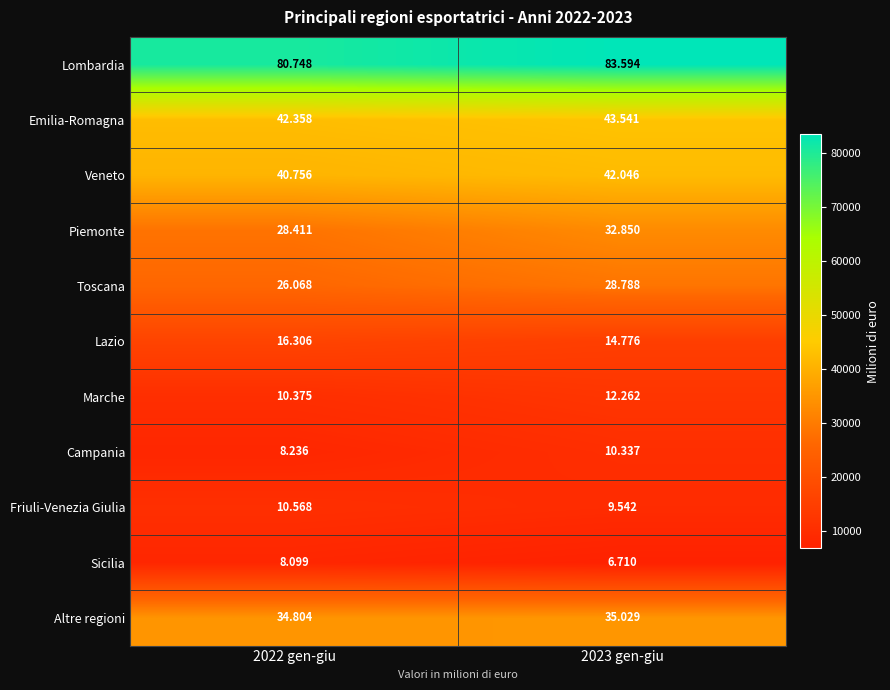

What is the difference between the highest and lowest values at 2022 gen-giu?

72649